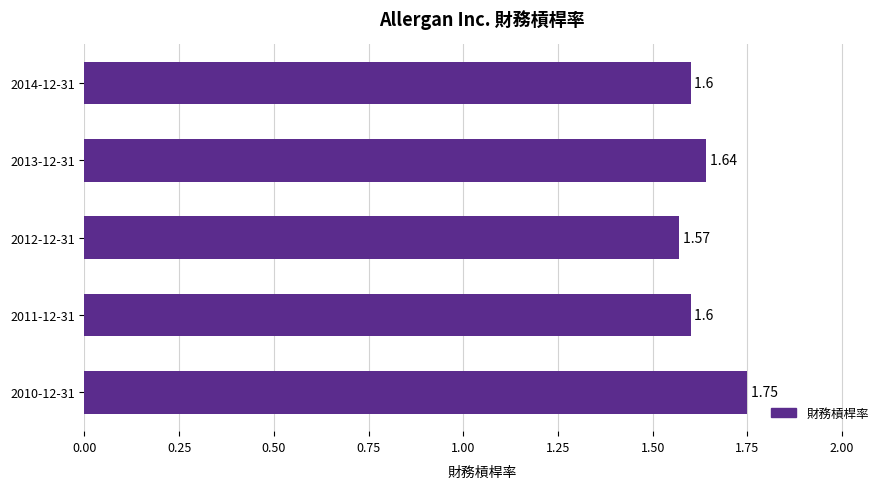

Which label corresponds to the largest value in the chart?

2010-12-31